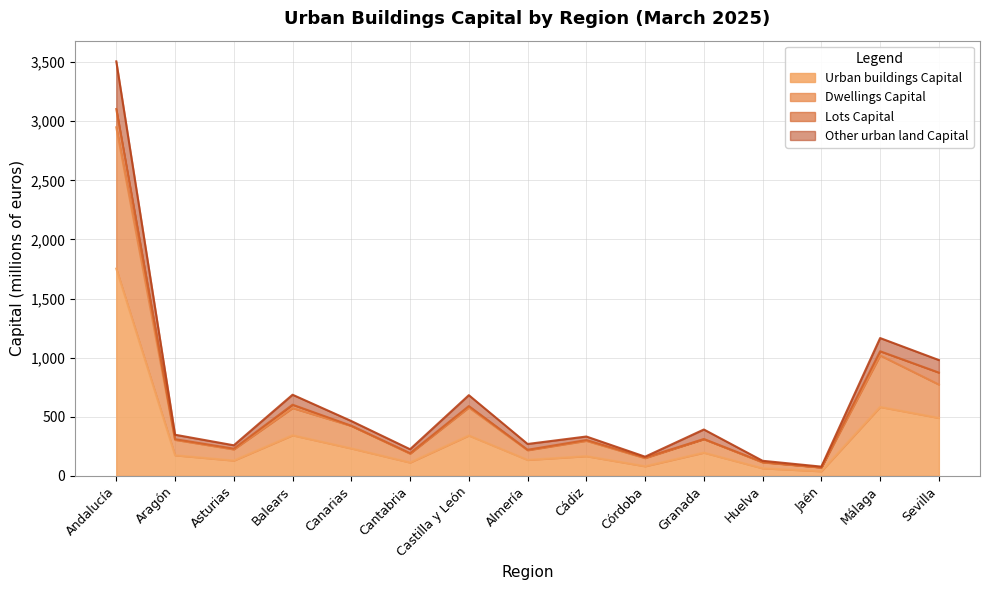

Which series has the largest total across all categories?

Other urban land Capital